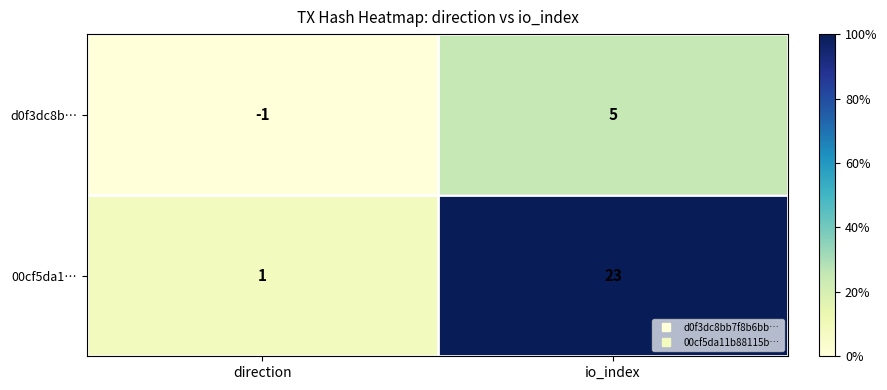

List the series in order of their overall mean, lowest first.

d0f3dc8b…, 00cf5da1…